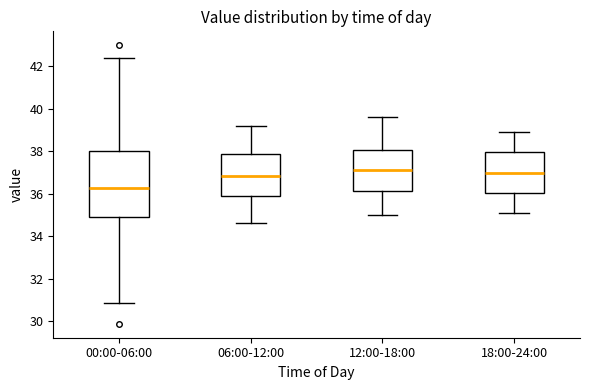

Reading left to right, transcribe this box plot: for each box, give where its median line is, the range the box spans, and where its two whiskers end, as read against the y-axis. The values are not printed on the chart, so give them approximately, as read against the axis.

00:00-06:00: median 36.2, box 35.0 to 38.0, whiskers 30.8 to 42.4
06:00-12:00: median 36.8, box 36.0 to 37.8, whiskers 34.6 to 39.2
12:00-18:00: median 37.2, box 36.2 to 38.0, whiskers 35.0 to 39.6
18:00-24:00: median 37.0, box 36.0 to 38.0, whiskers 35.2 to 39.0